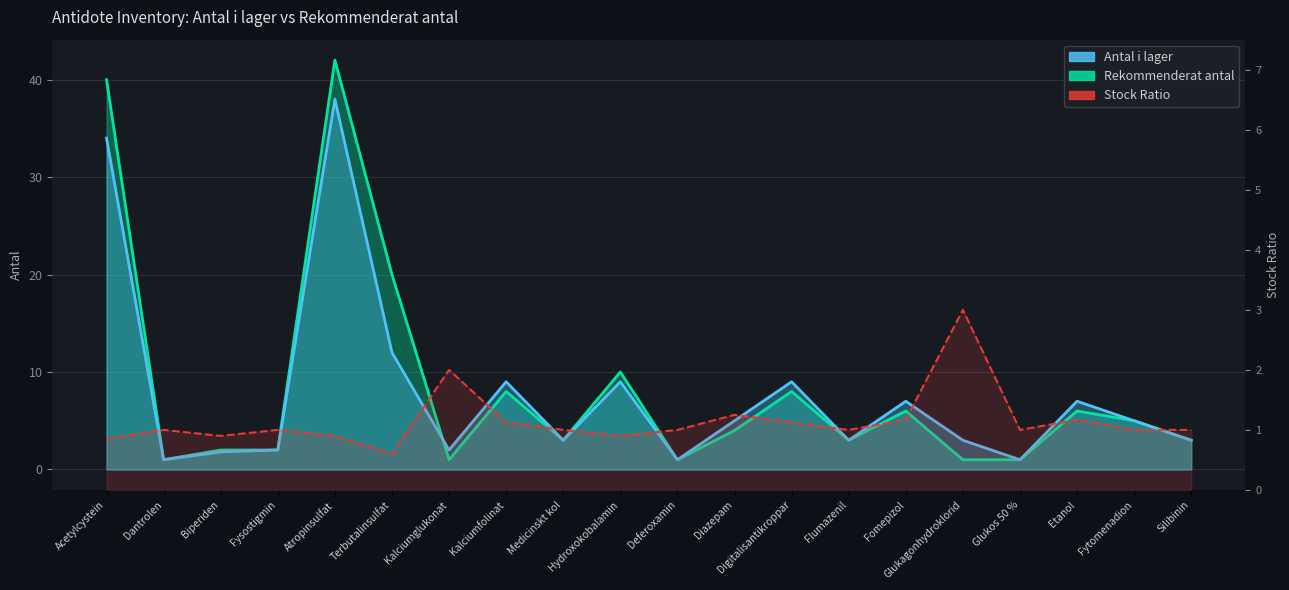

True or false: Stock Ratio and Rekommenderat antal cross at least once.

True